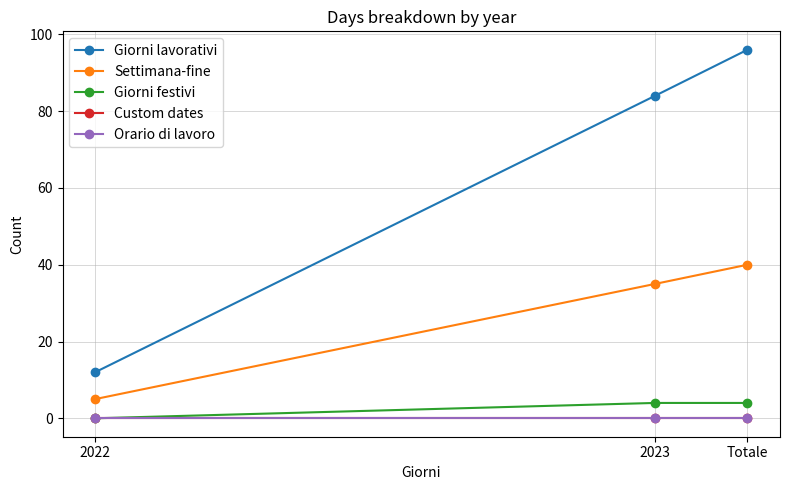

How many distinct data groups are displayed?

5